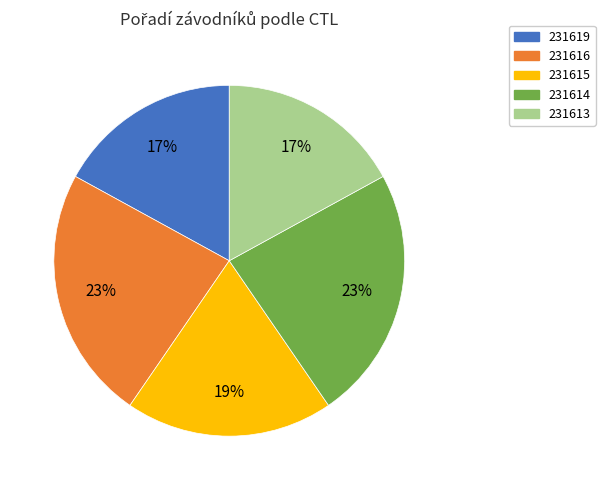

Is there a majority slice in this chart?

No